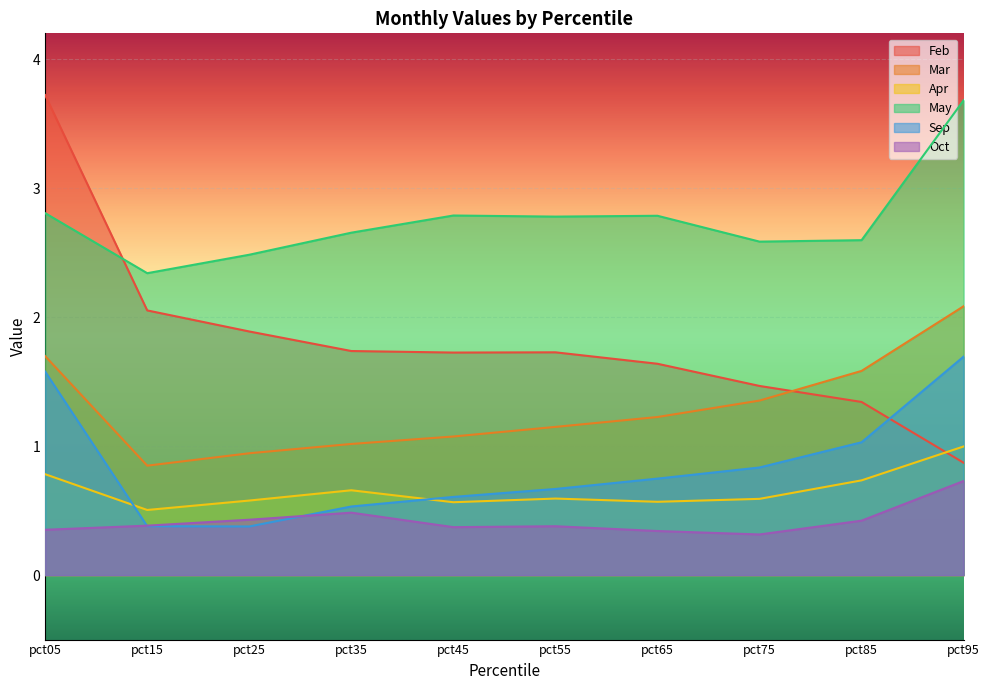

Between pct05 and pct35, which series saw the biggest shift?

Feb